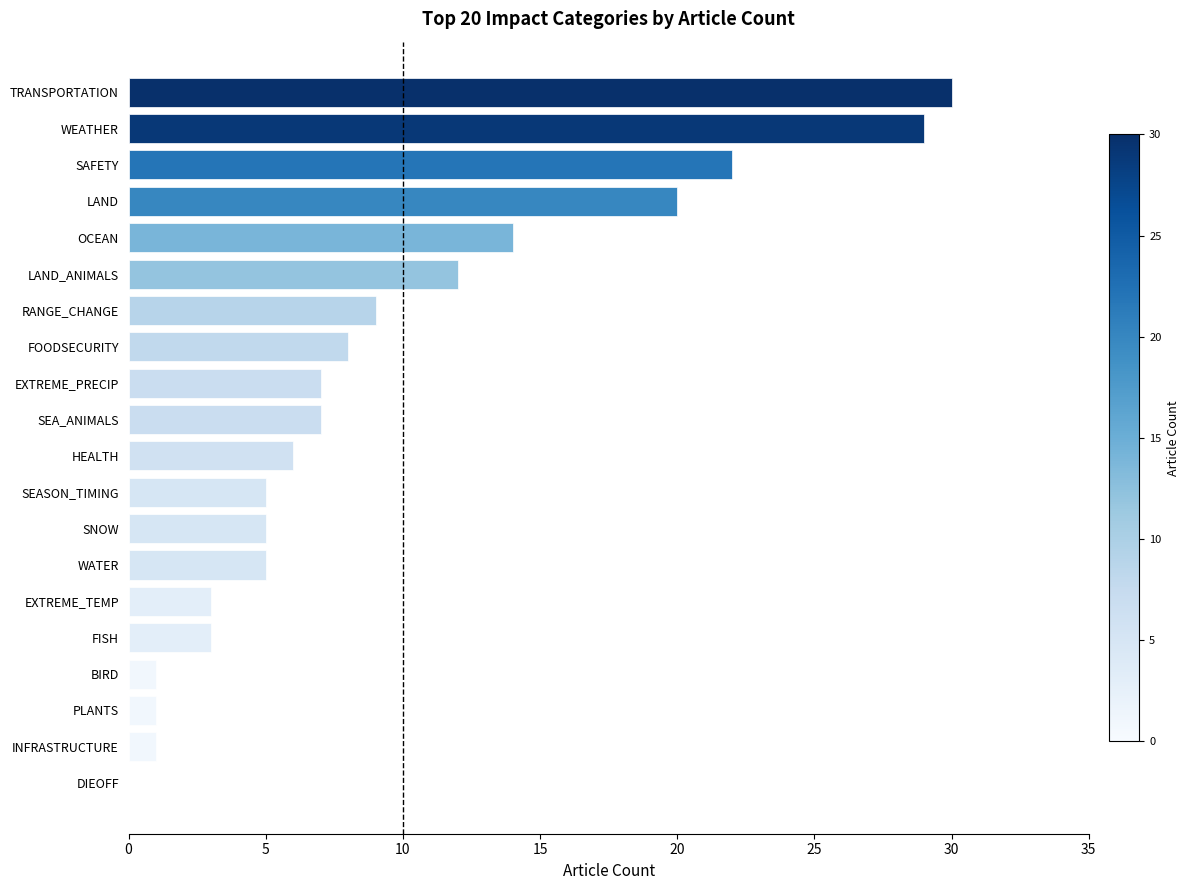

At which category does the chart reach its peak across all series?

TRANSPORTATION